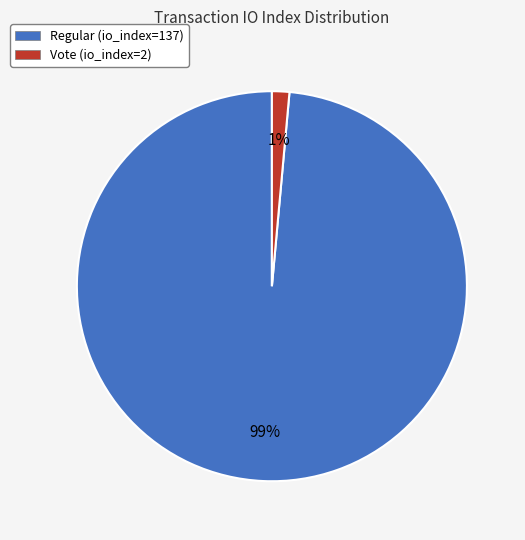

Which has a higher value, Regular (io_index=137) or Vote (io_index=2)?

Regular (io_index=137)